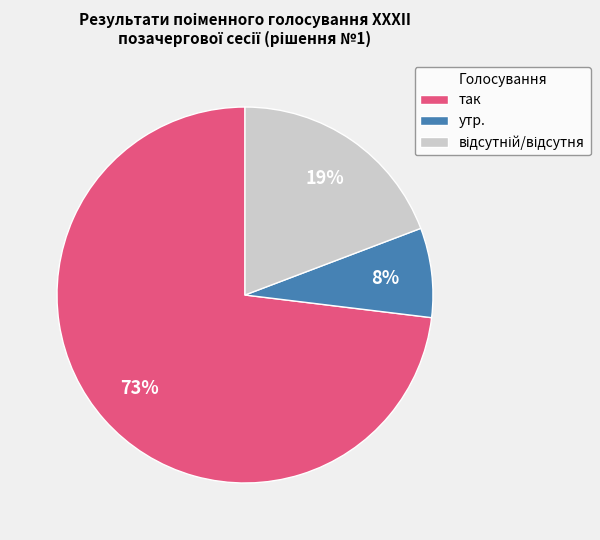

True or false: так accounts for 73% of the total.

True